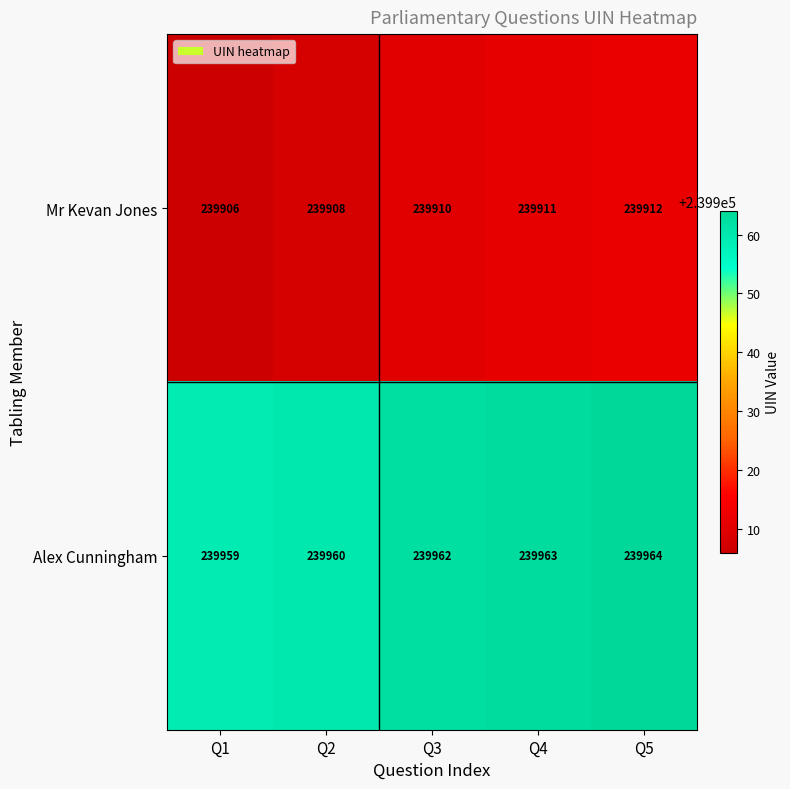

List the series in order of their overall mean, highest first.

Alex Cunningham, Mr Kevan Jones